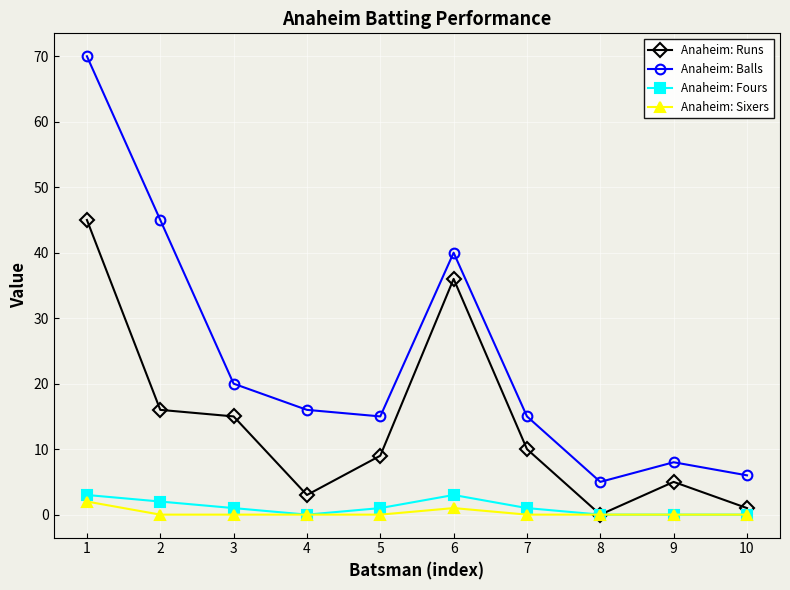

How many series are shown in this chart?

4